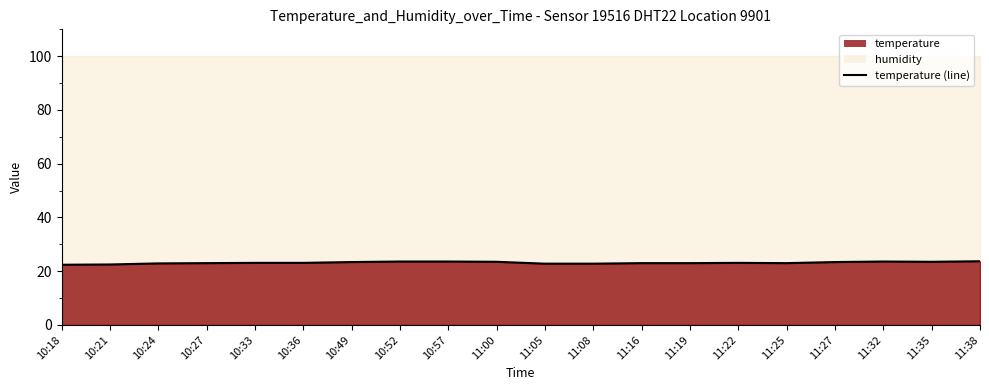

What is the maximum value shown in the chart?

23.7